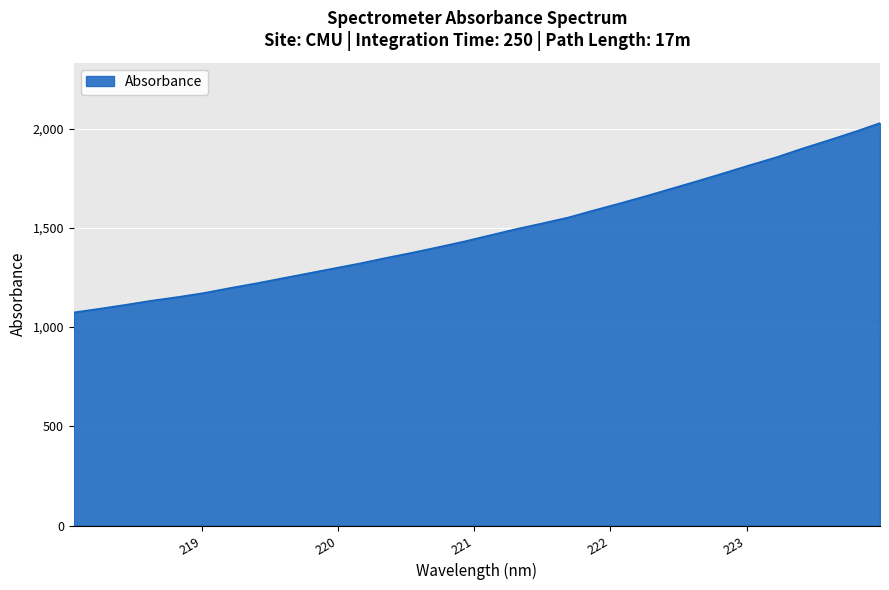

What is the minimum value shown in the chart?

1074.0